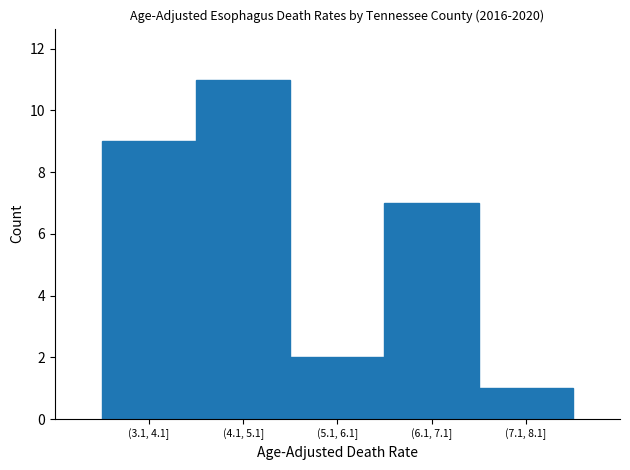

Reading left to right, transcribe all the data shown in this chart.

9	11	2	7	1